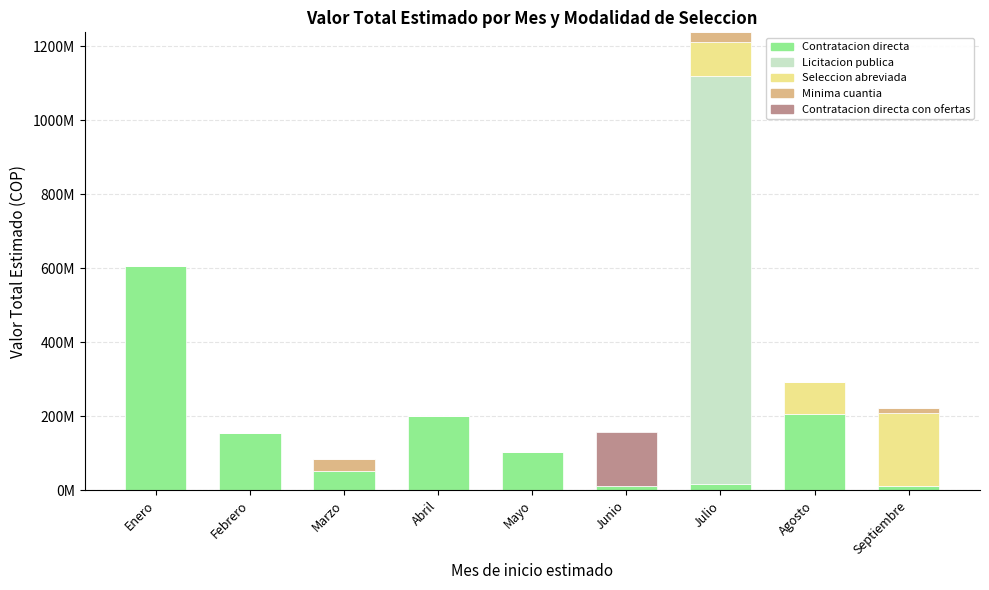

Which series changed the most between Abril and Mayo?

Contratacion directa